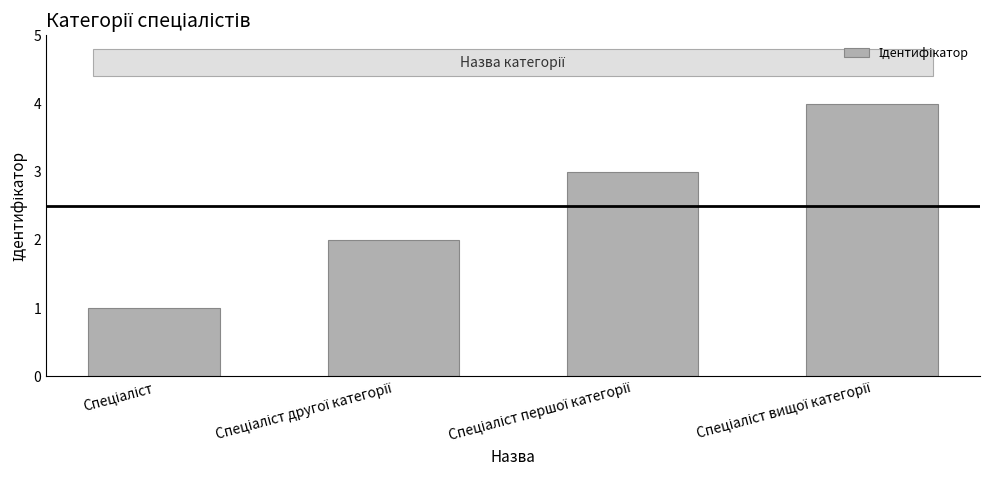

How many values are between 2 and 4?

3